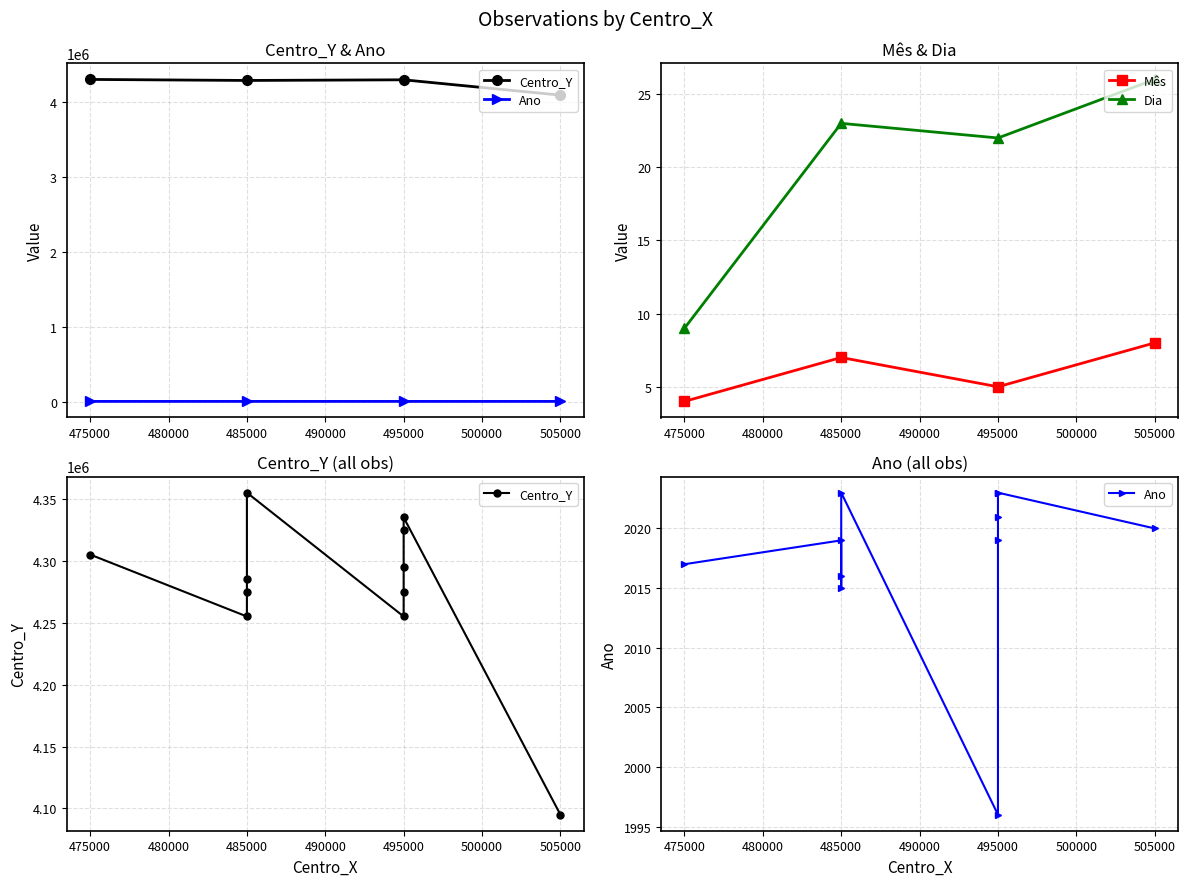

True or false: Ano has more than 1 points higher than both neighbors.

True